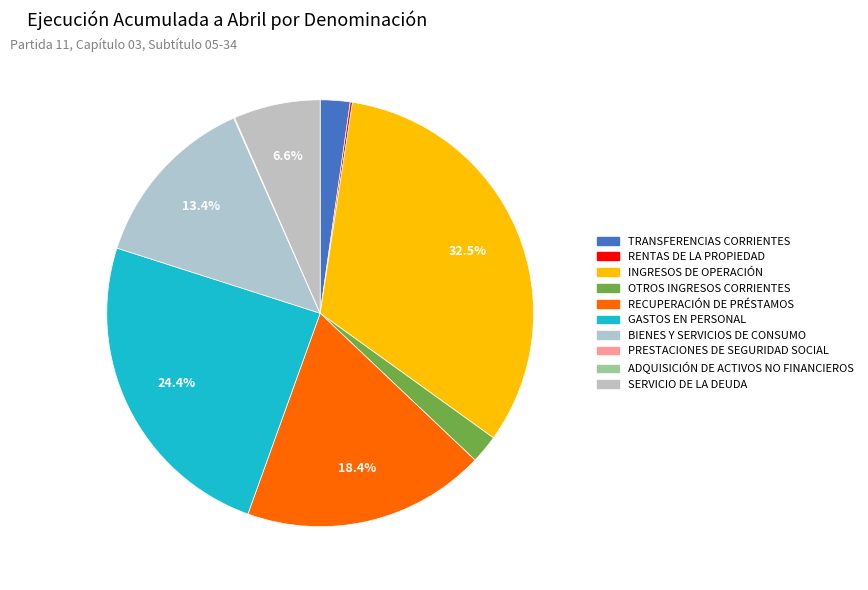

Is there any slice that represents more than half of the pie?

No